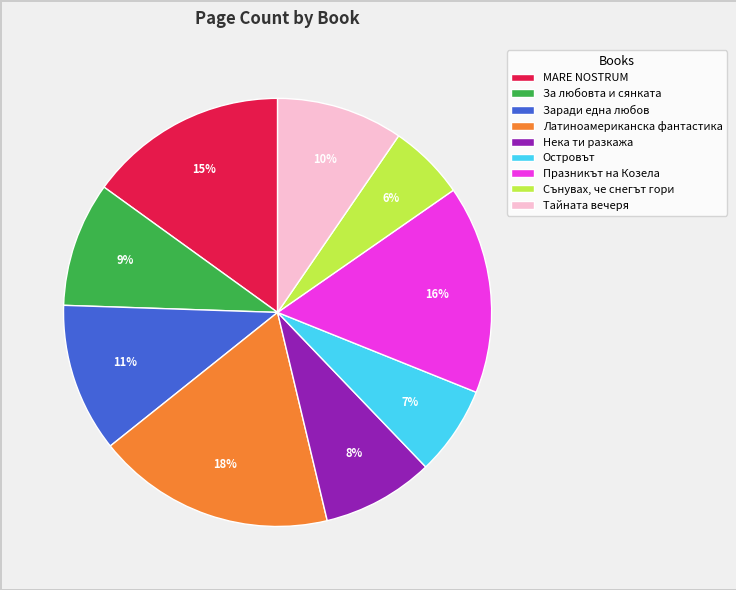

Does any single category account for the majority?

No